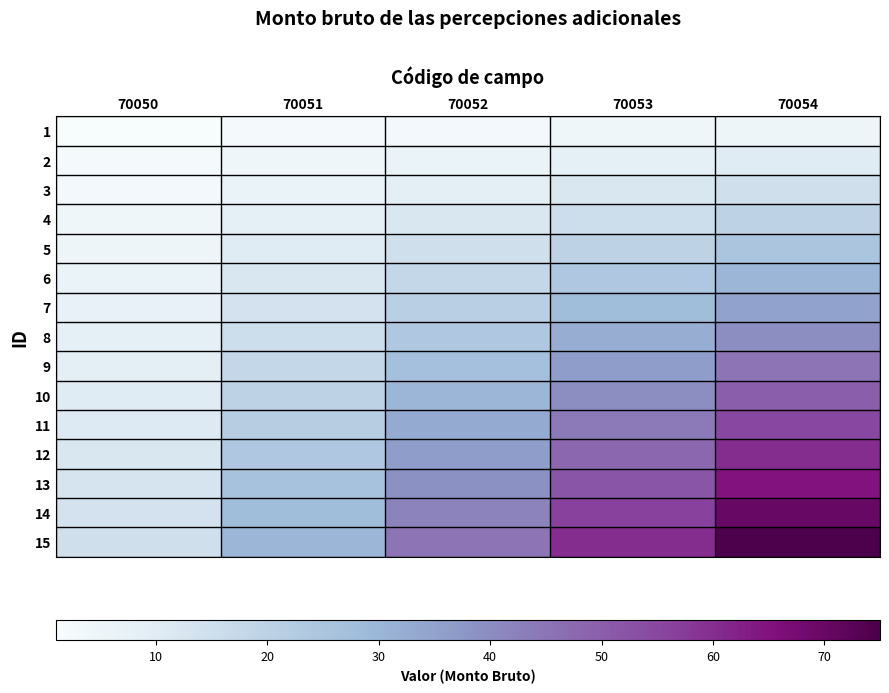

Reading right to left, extract all data points from this chart.

1: 70054=5	70053=4	70052=3	70051=2	70050=1
2: 70054=10	70053=8	70052=6	70051=4	70050=2
3: 70054=15	70053=12	70052=9	70051=6	70050=3
4: 70054=20	70053=16	70052=12	70051=8	70050=4
5: 70054=25	70053=20	70052=15	70051=10	70050=5
6: 70054=30	70053=24	70052=18	70051=12	70050=6
7: 70054=35	70053=28	70052=21	70051=14	70050=7
8: 70054=40	70053=32	70052=24	70051=16	70050=8
9: 70054=45	70053=36	70052=27	70051=18	70050=9
10: 70054=50	70053=40	70052=30	70051=20	70050=10
11: 70054=55	70053=44	70052=33	70051=22	70050=11
12: 70054=60	70053=48	70052=36	70051=24	70050=12
13: 70054=65	70053=52	70052=39	70051=26	70050=13
14: 70054=70	70053=56	70052=42	70051=28	70050=14
15: 70054=75	70053=60	70052=45	70051=30	70050=15